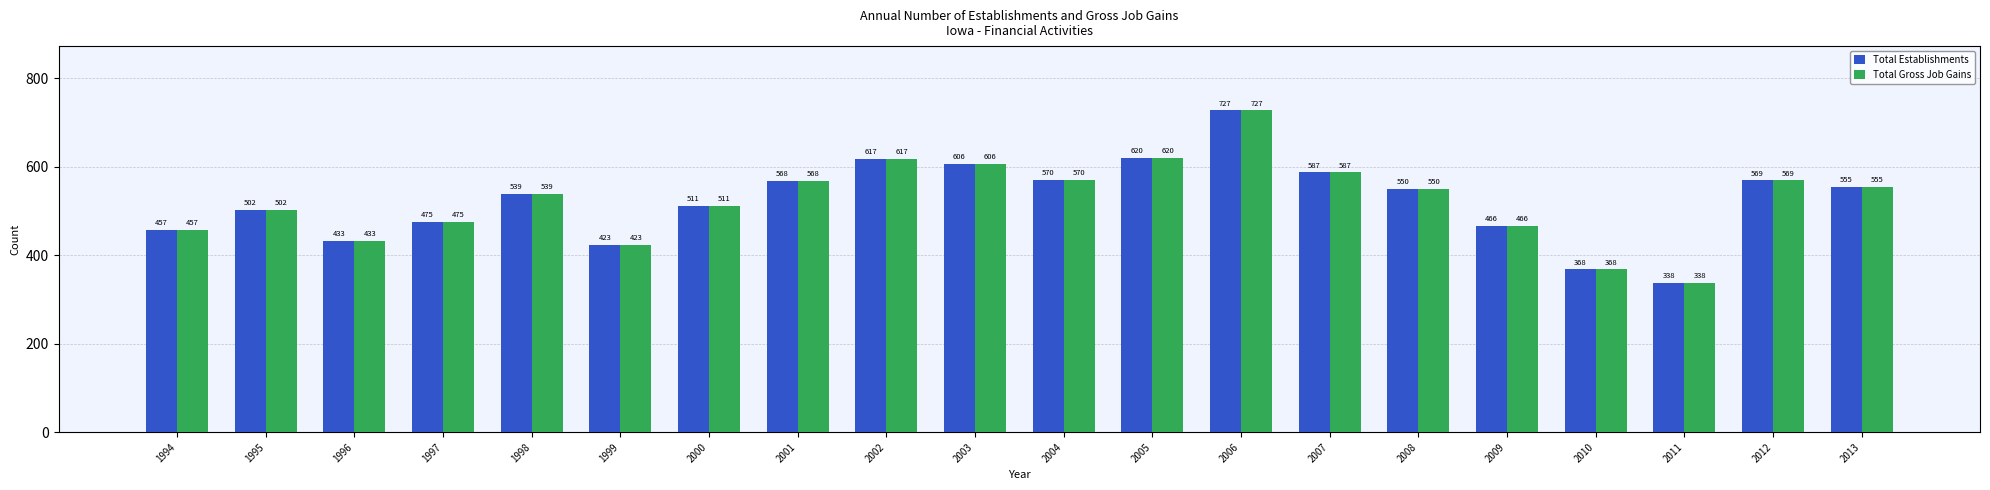

Where is Total Gross Job Gains nearest to the value 532?

1998